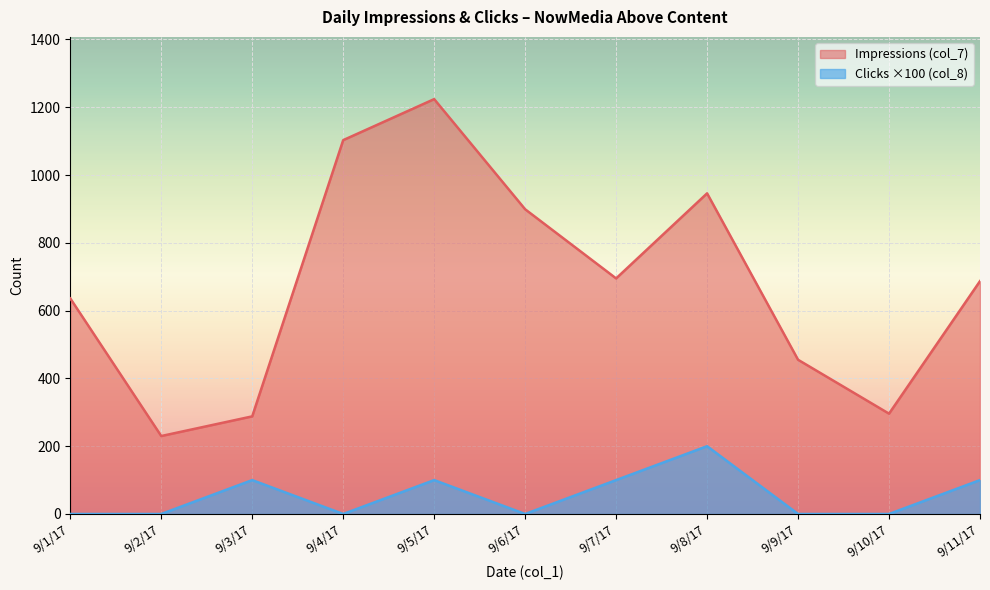

What is the value of the Impressions (col_7) point at the 7th from the left?

695